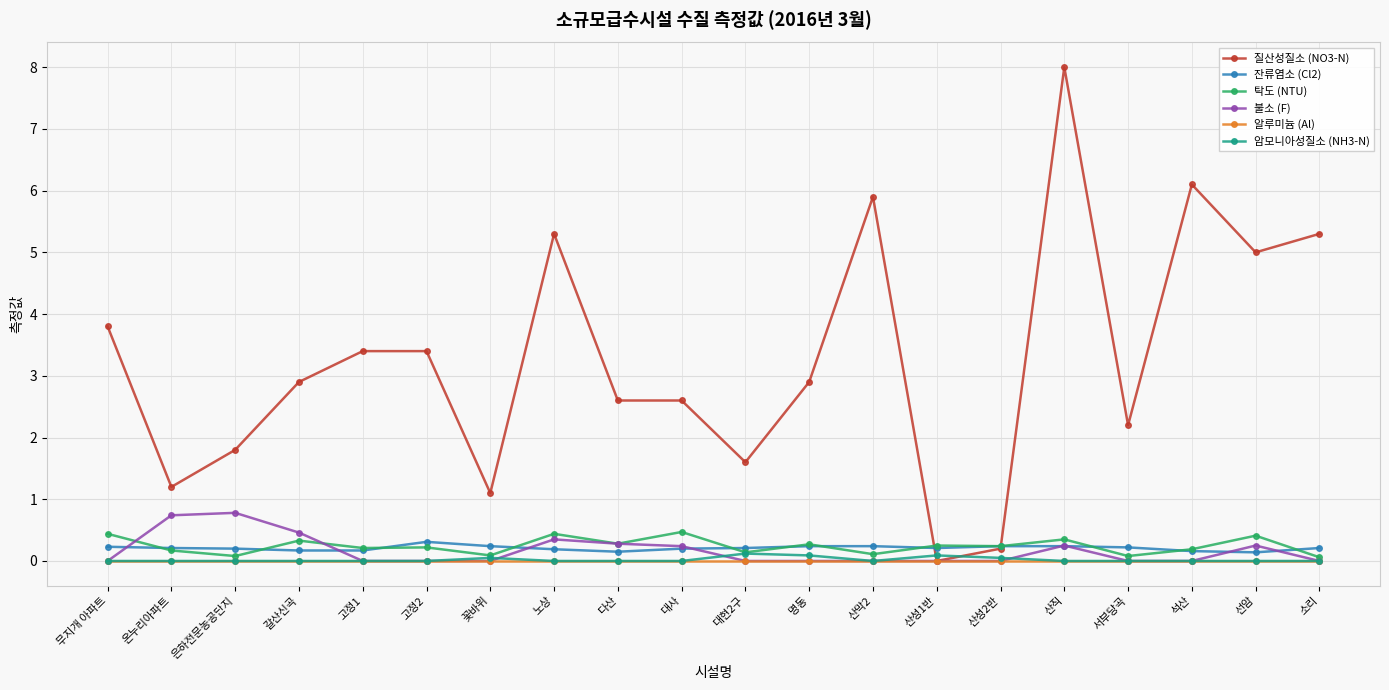

What position from the right is 고정2?

15